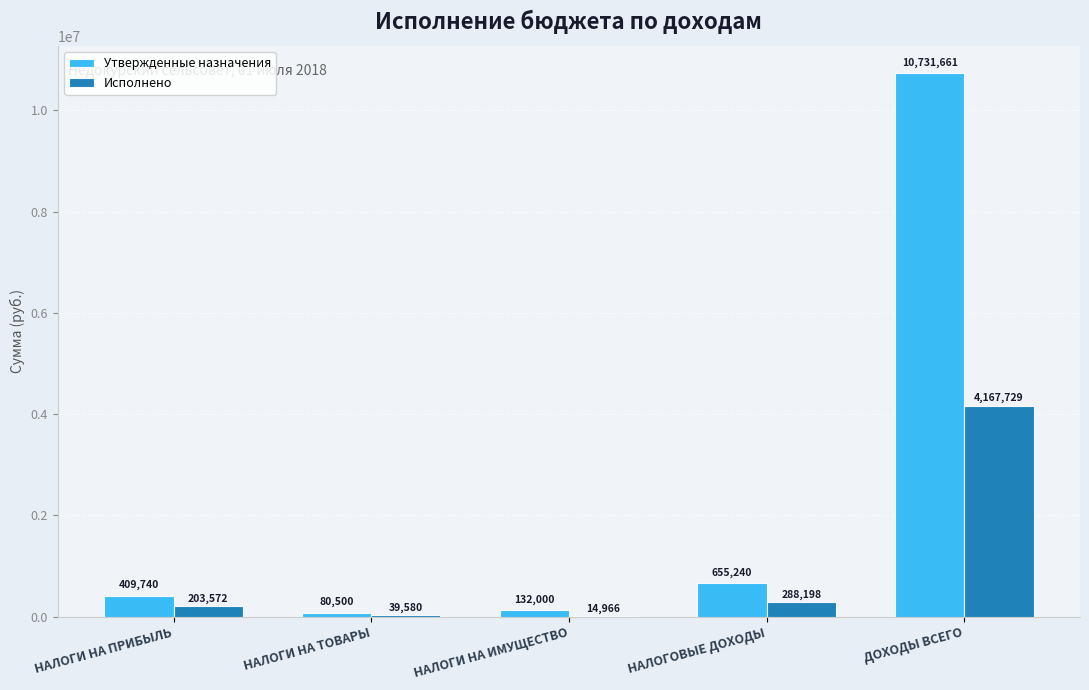

Which series has the largest total across all categories?

Утвержденные назначения